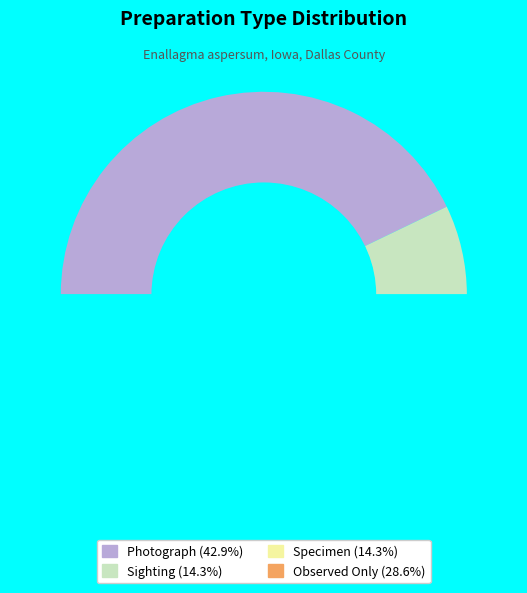

Combined, what portion of the pie is Photograph and Sighting?

57.1%